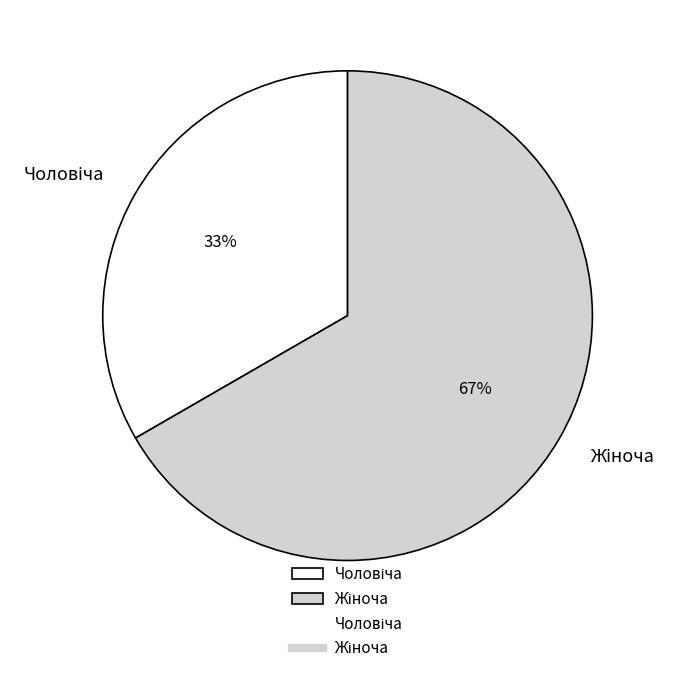

Is there any slice that represents more than half of the pie?

Yes